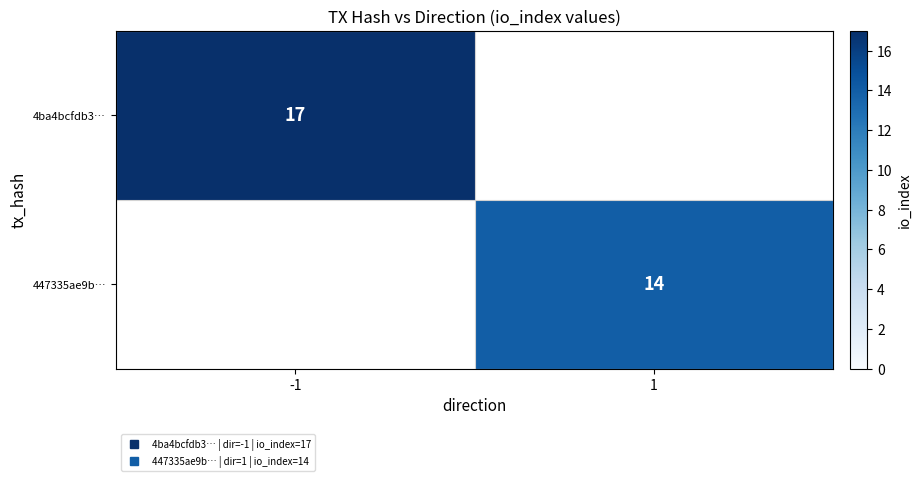

Which category has the lowest value in the 4ba4bcfdb3… series?

1